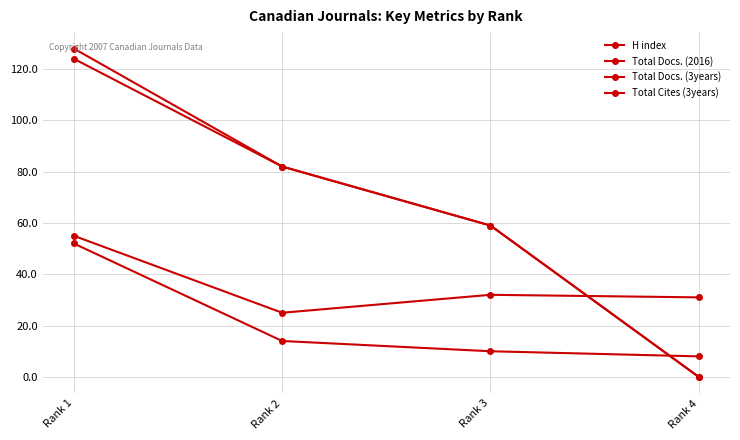

How many values in the Total Docs. (3years) series are below 82?

2